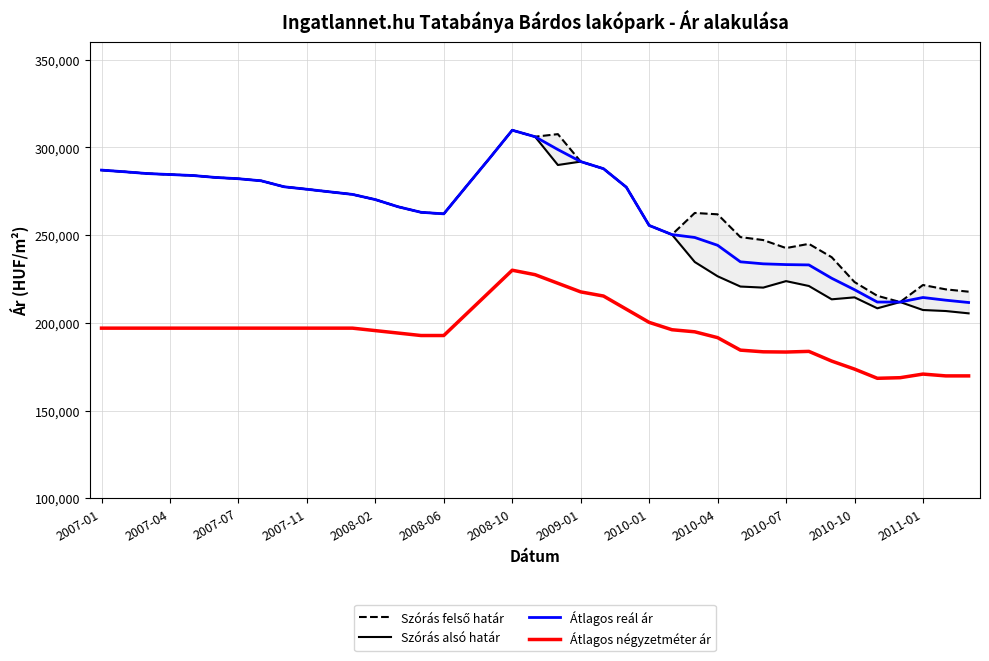

True or false: Szórás alsó határ and Átlagos négyzetméter ár intersect in this chart.

False